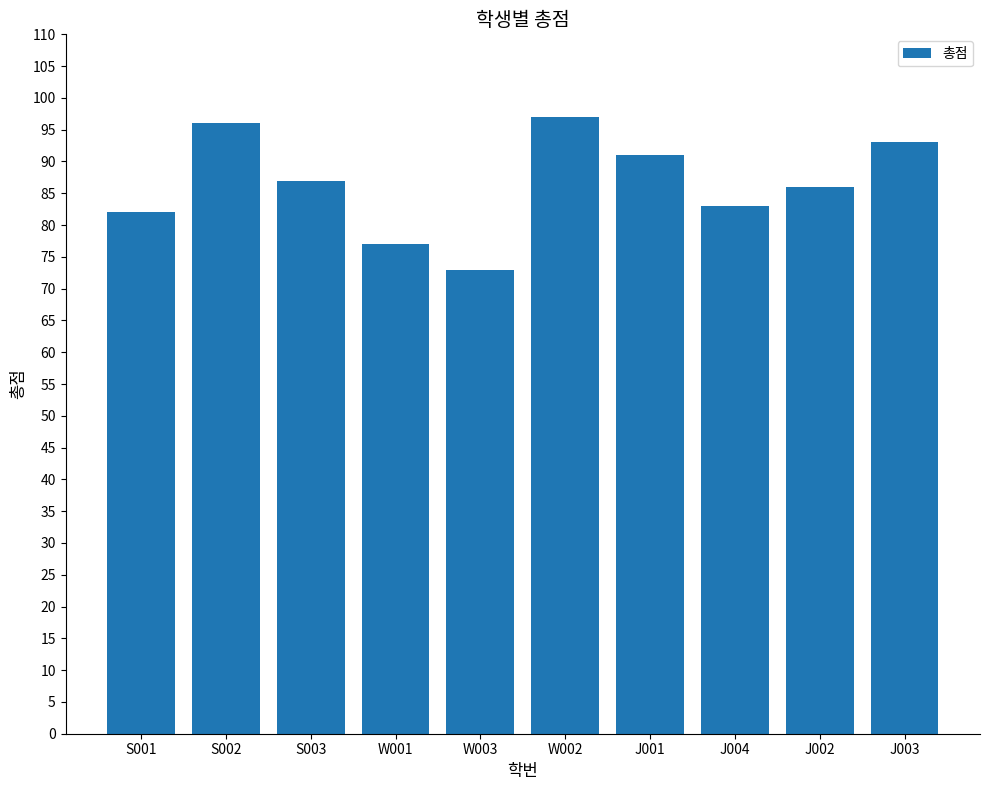

At which label does the data first exceed 87?

S002